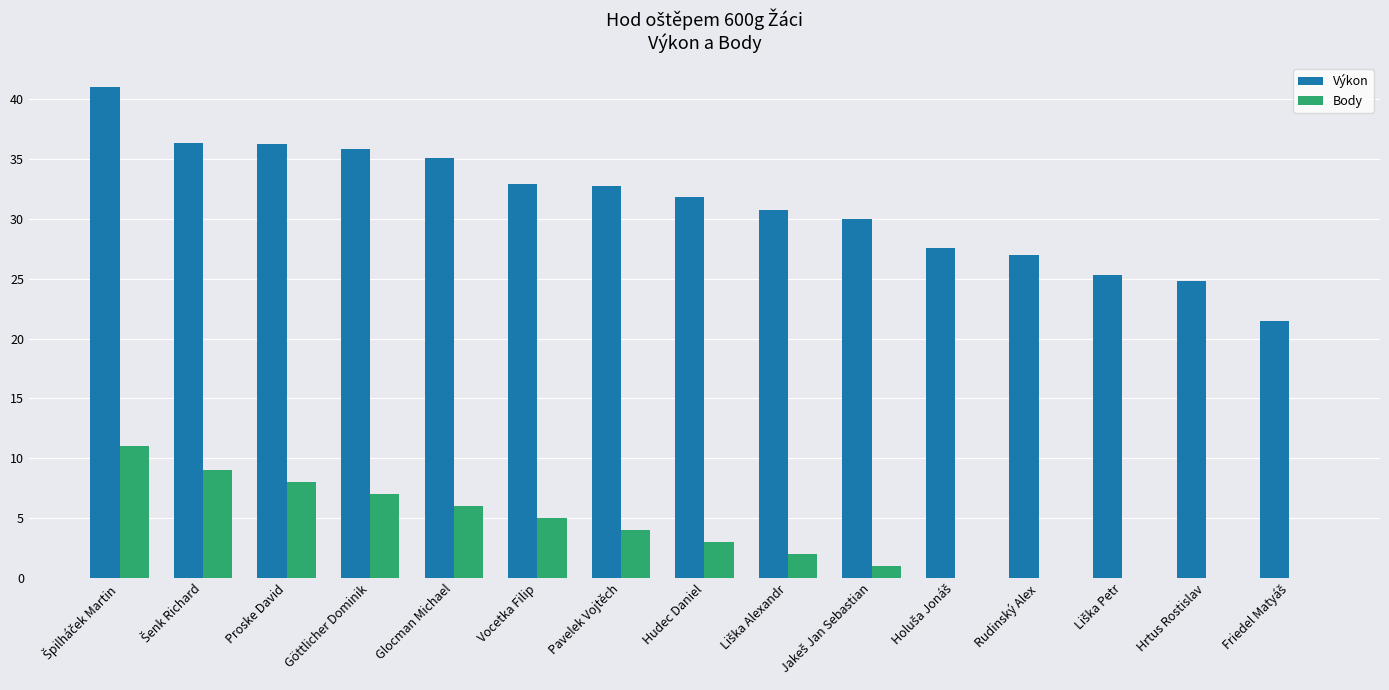

What is the sum of the Výkon values at Proske David and Vocetka Filip?

69.2